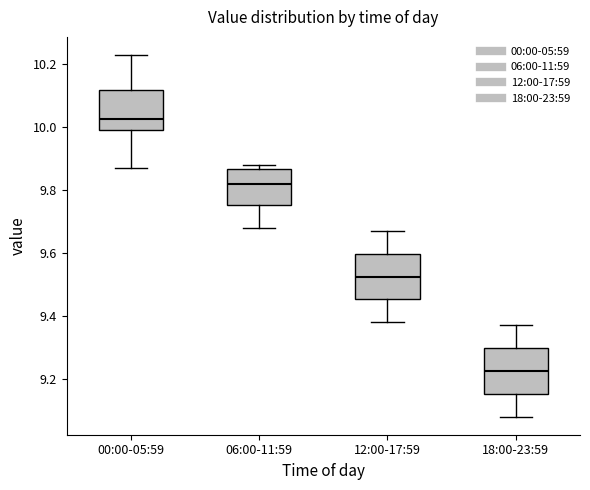

Reading left to right, transcribe this box plot: for each box, give where its median line is, the range the box spans, and where its two whiskers end, as read against the y-axis. The values are not printed on the chart, so give them approximately, as read against the axis.

00:00-05:59: median 10.02, box 10.00 to 10.12, whiskers 9.88 to 10.24
06:00-11:59: median 9.82, box 9.76 to 9.86, whiskers 9.68 to 9.88
12:00-17:59: median 9.52, box 9.46 to 9.60, whiskers 9.38 to 9.68
18:00-23:59: median 9.22, box 9.16 to 9.30, whiskers 9.08 to 9.38